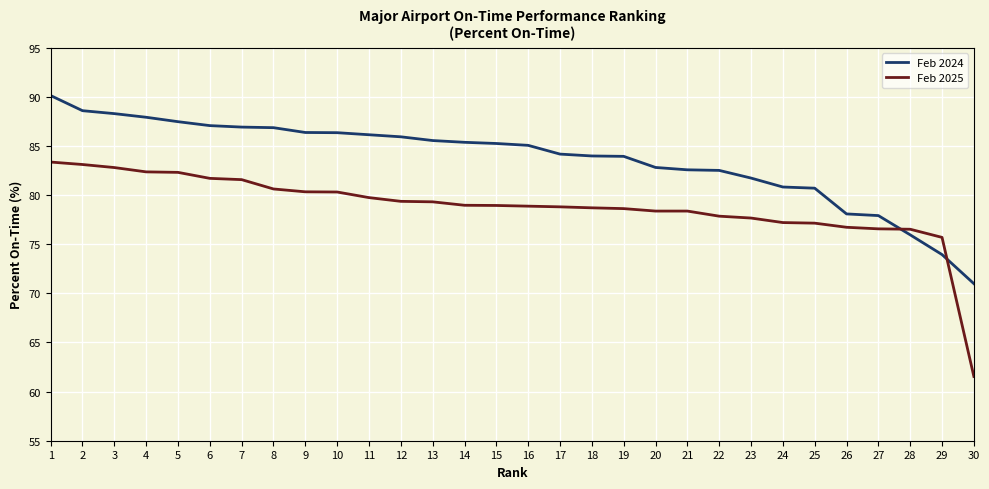

Is it true that Feb 2024 equals 122.7 at 27?

False